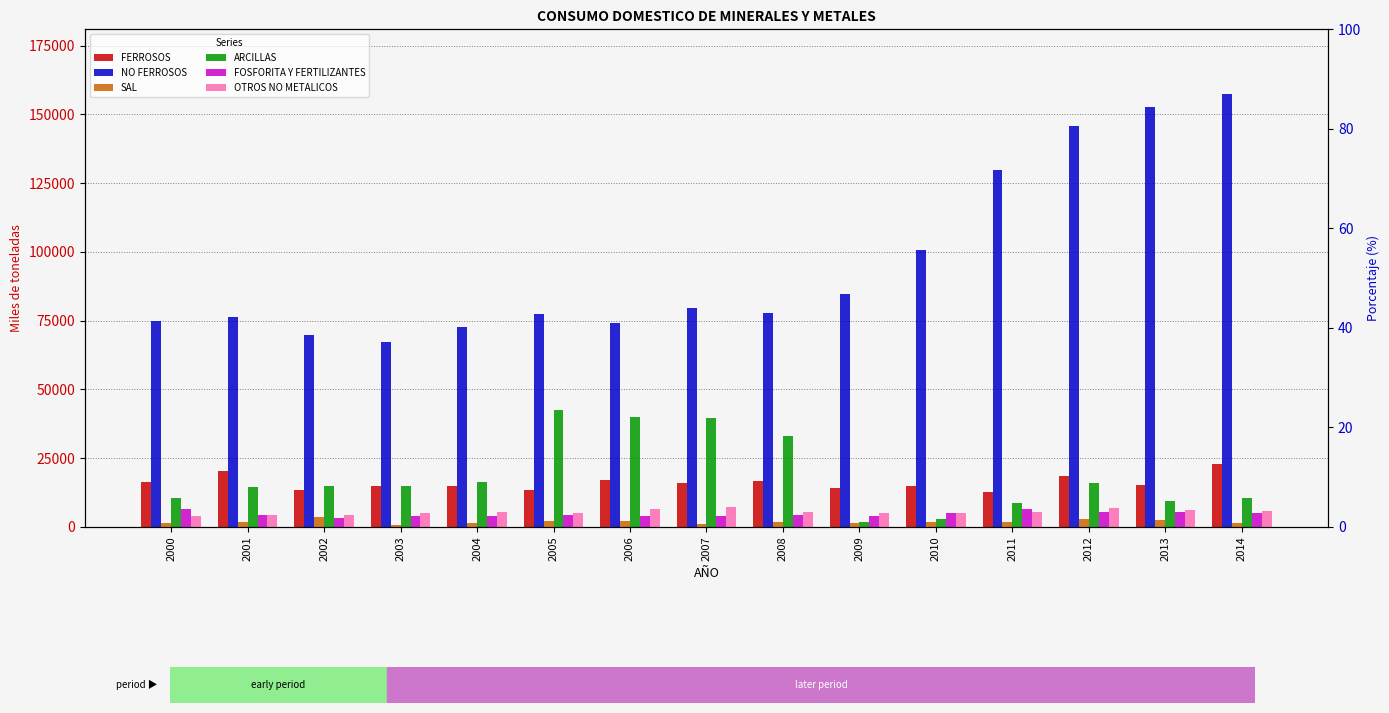

What are all the series names shown in the legend?

FERROSOS, NO FERROSOS, SAL, ARCILLAS, FOSFORITA Y FERTILIZANTES, OTROS NO METALICOS